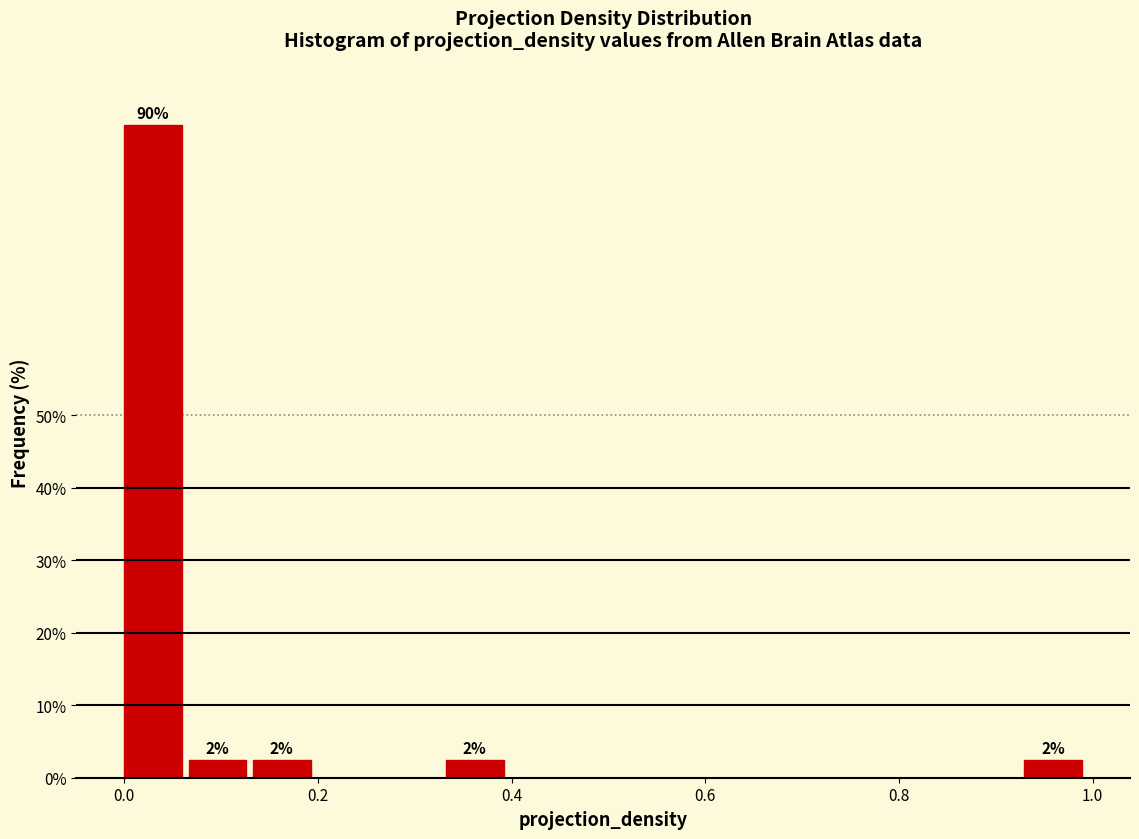

Around what value on the x-axis is the tallest bar? Give the approximate position of its centre, as read against the axis.

0.02